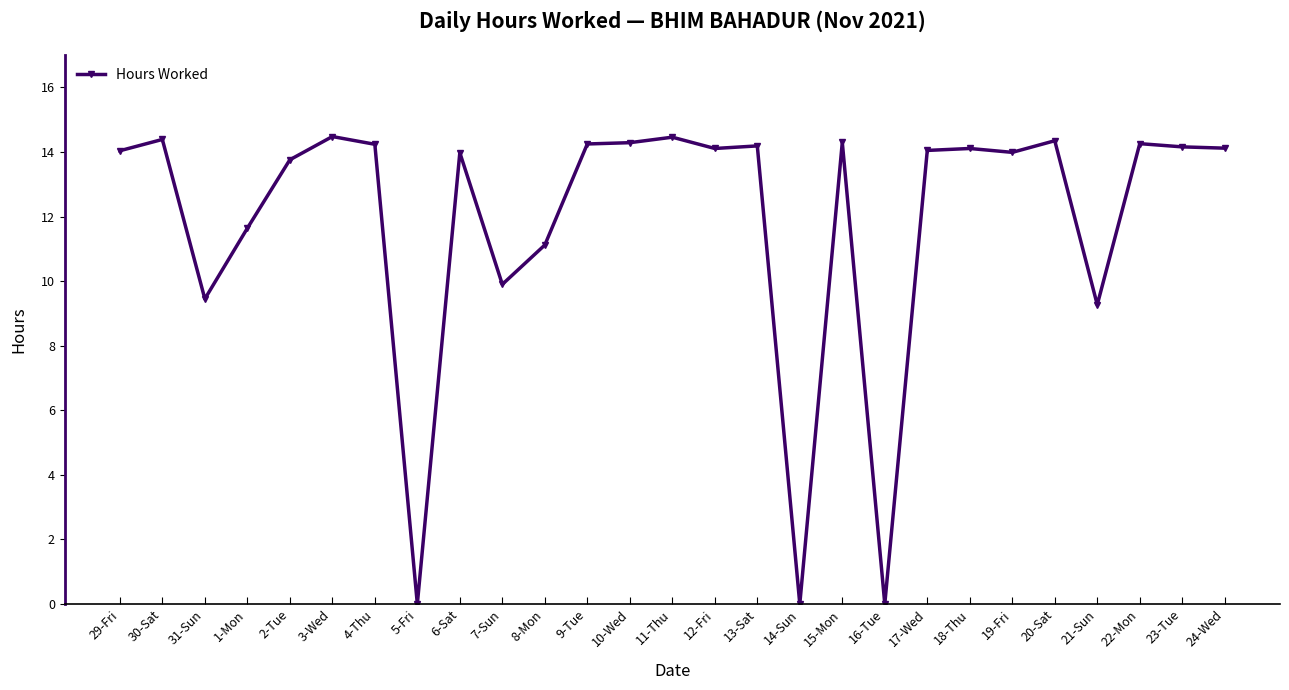

What is the change in value from 3-Wed to 20-Sat?

-0.1